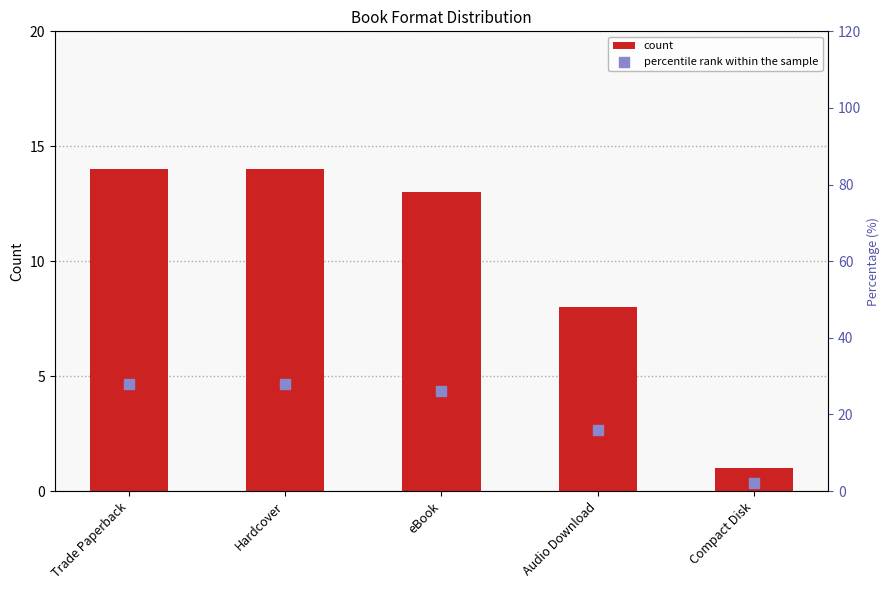

Which series has the widest spread of Y values?

percentile rank within the sample